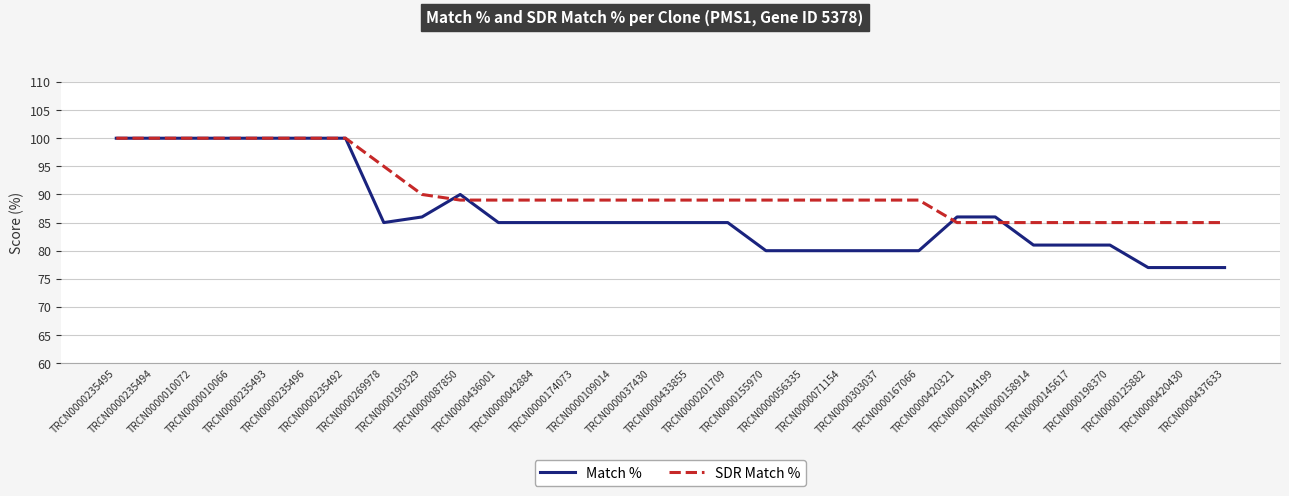

True or false: SDR Match % has a value of 89 at TRCN0000155970.

True